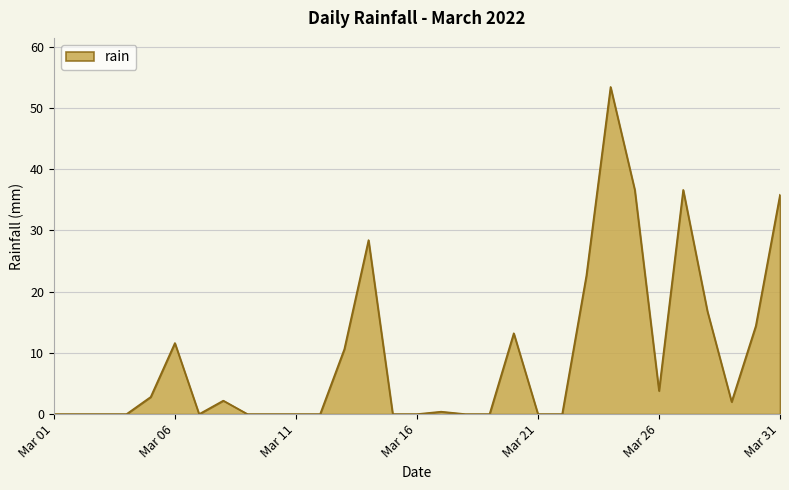

What is the maximum value shown in the chart?

53.4